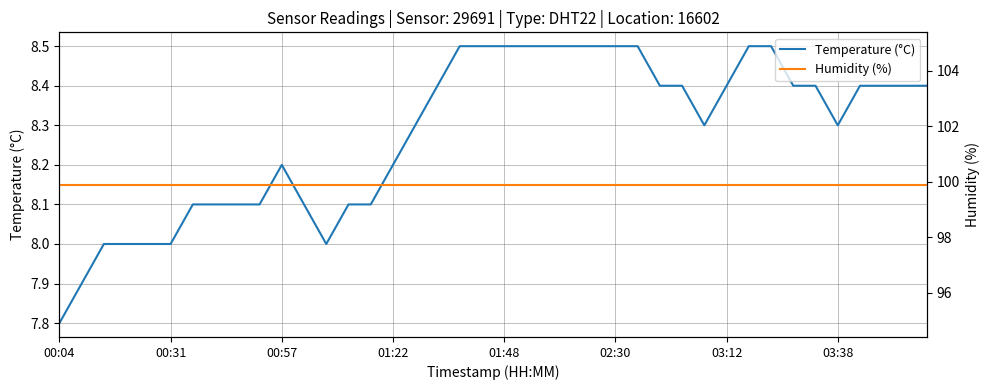

Which series has the largest total across all categories?

Humidity (%)